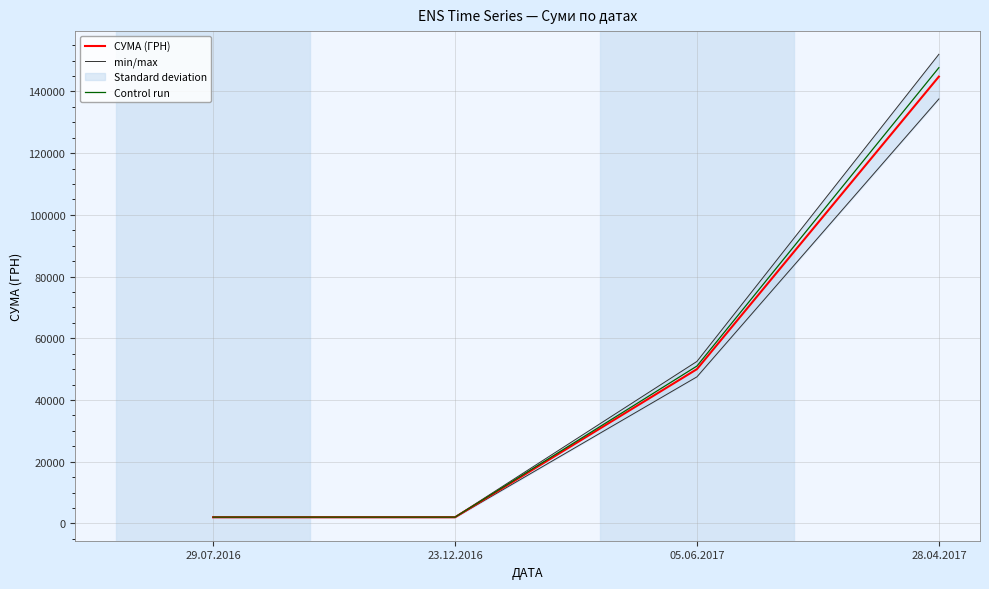

At which label is СУМА (ГРН) closest to 73400?

05.06.2017